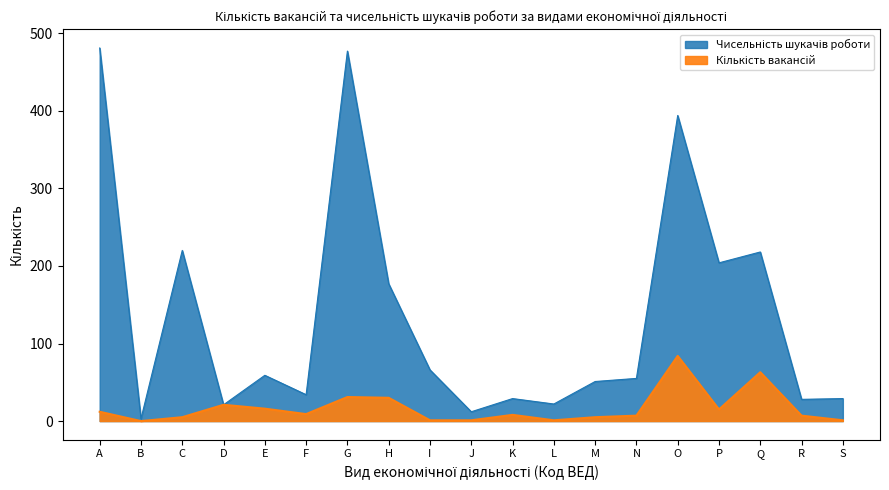

What is the sum of the Кількість вакансій values at H and O?

114